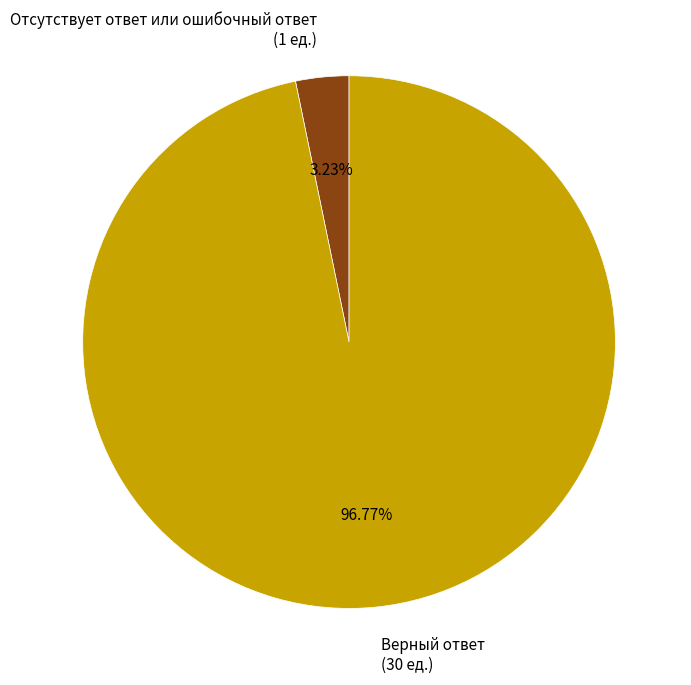

To the nearest percent, what portion does Верный ответ represent?

97%